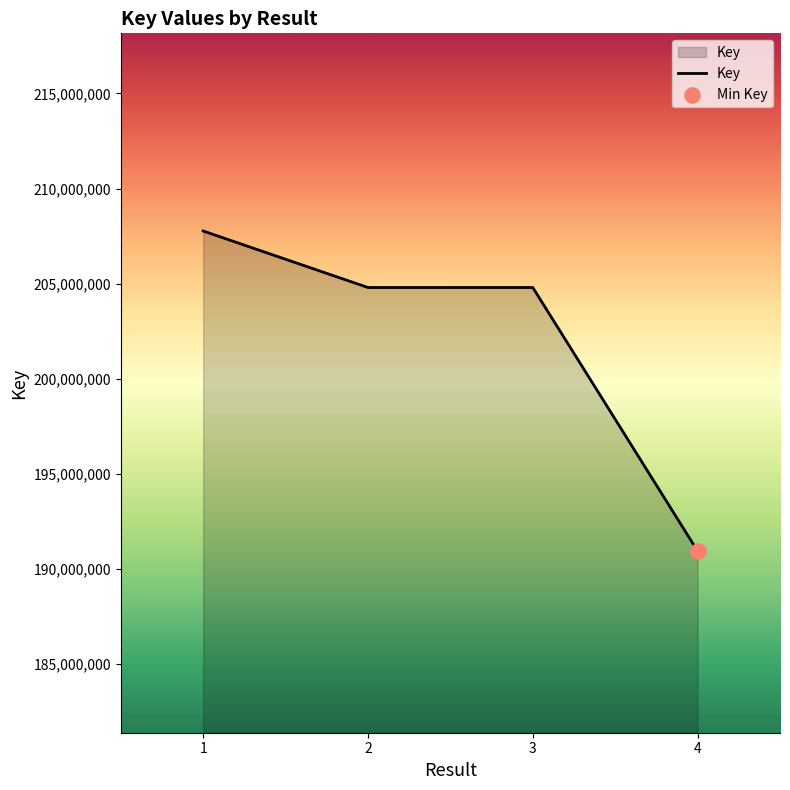

What is the ratio of the value at 4 to the value at 1?

0.9